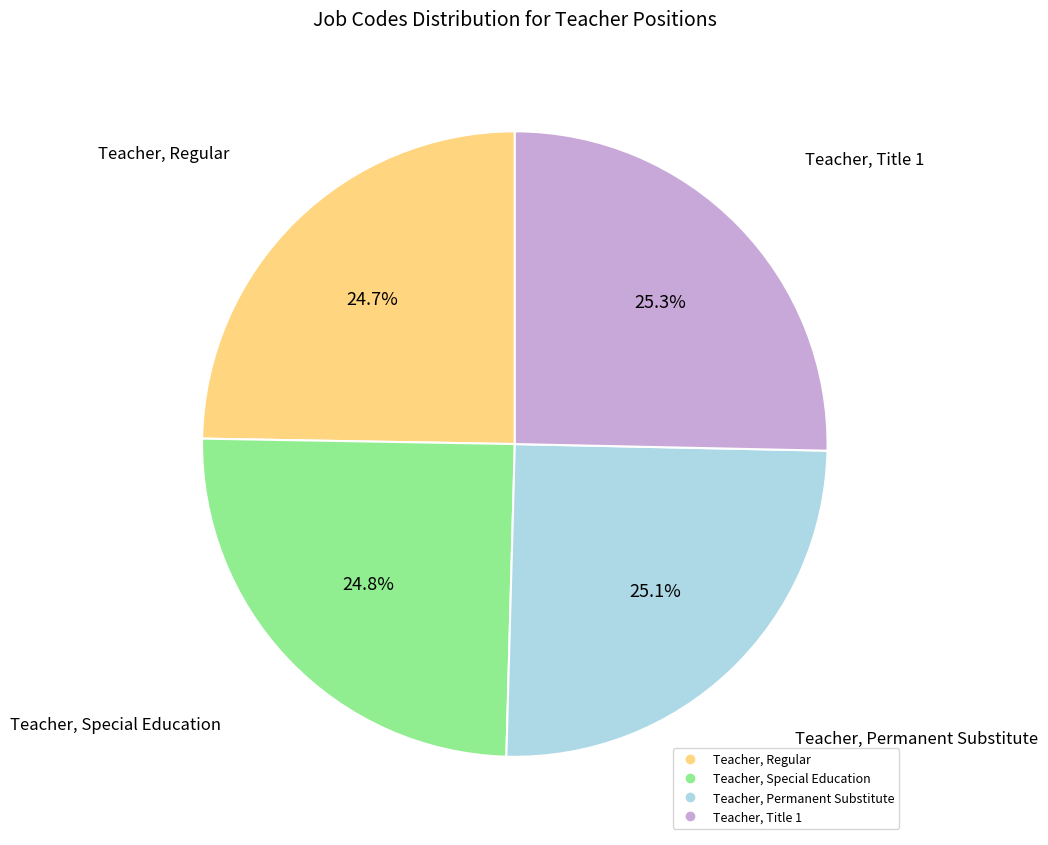

Rank the categories by value from lowest to highest.

Teacher, Regular, Teacher, Special Education, Teacher, Permanent Substitute, Teacher, Title 1